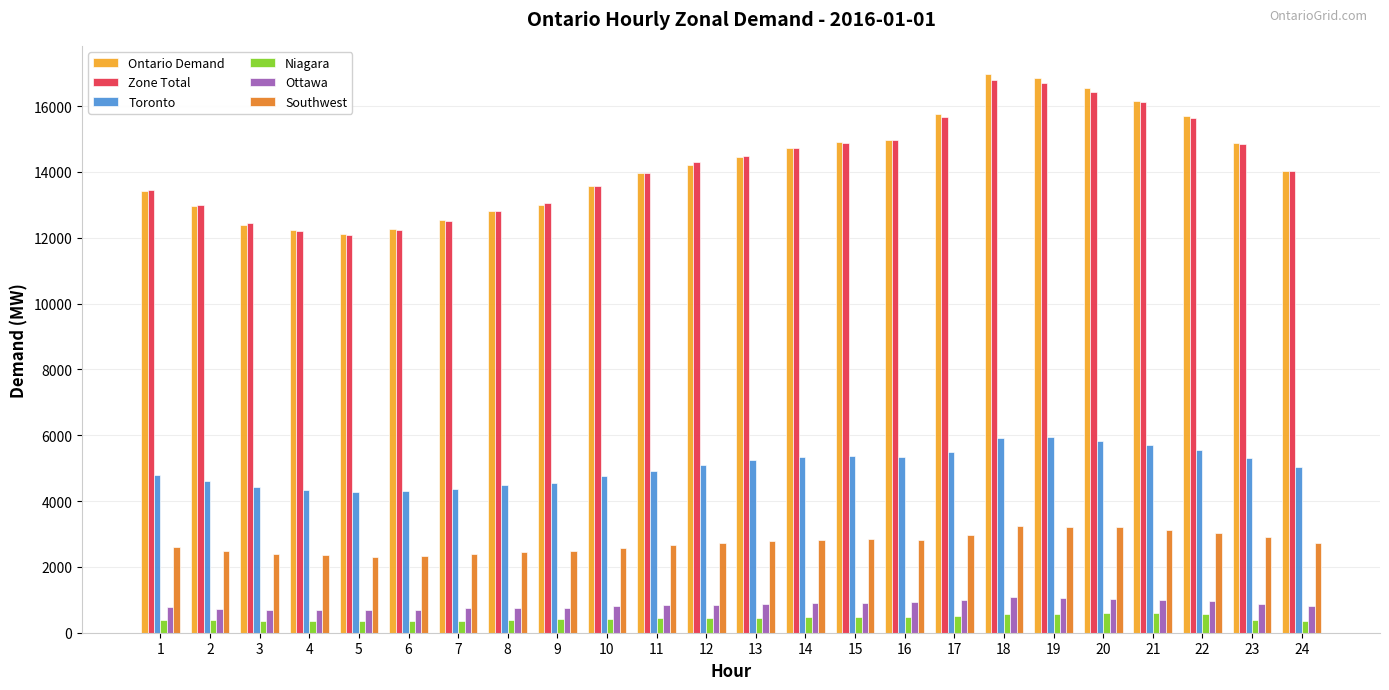

How many bars are there in total?

144